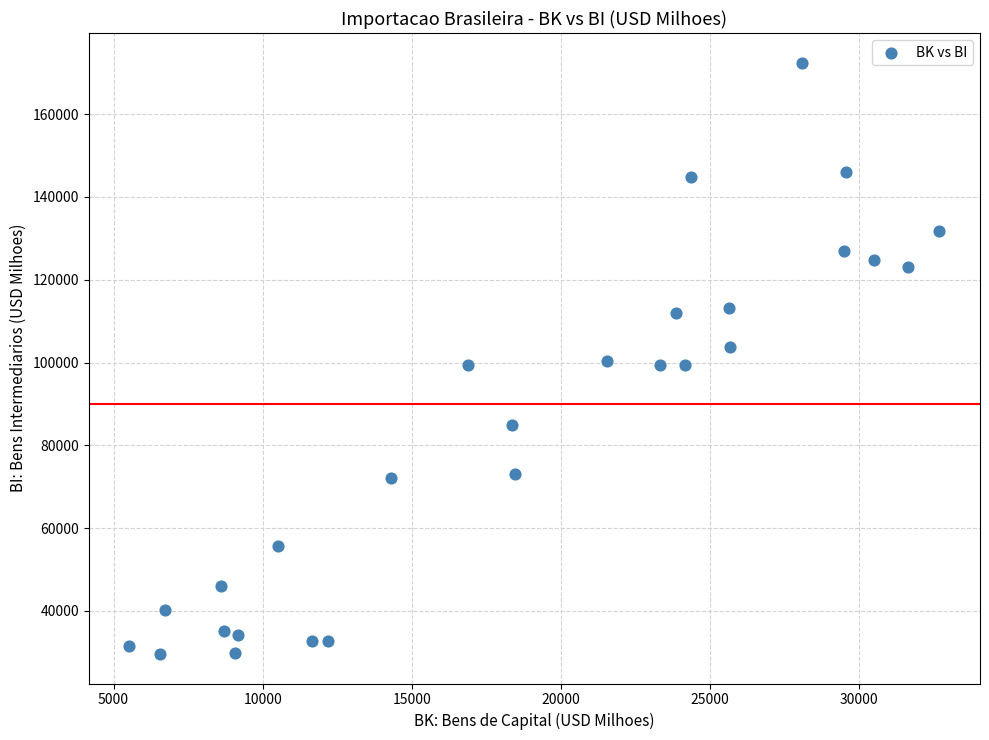

What is the range of Y values (max minus min)?

142848.2